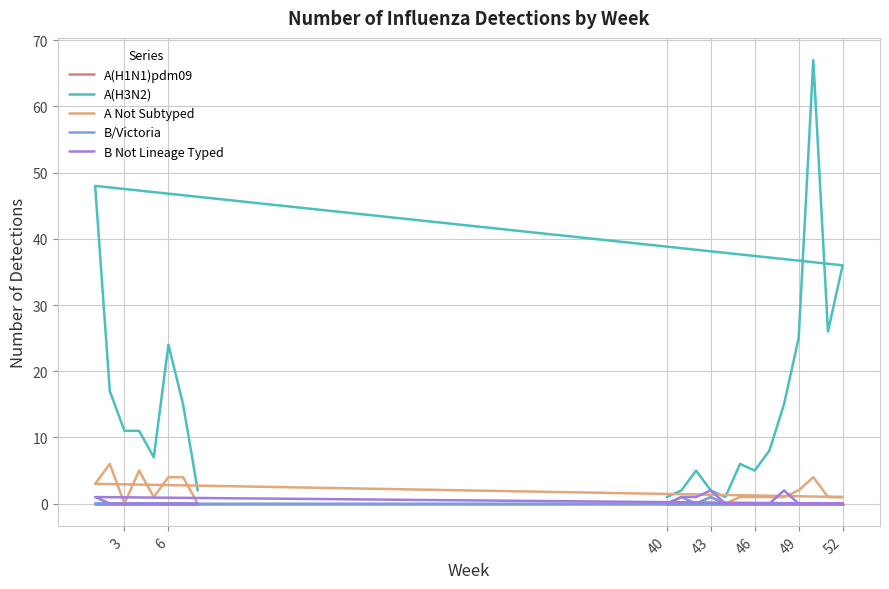

What is the sum of the A Not Subtyped values at 9 and 3?

3